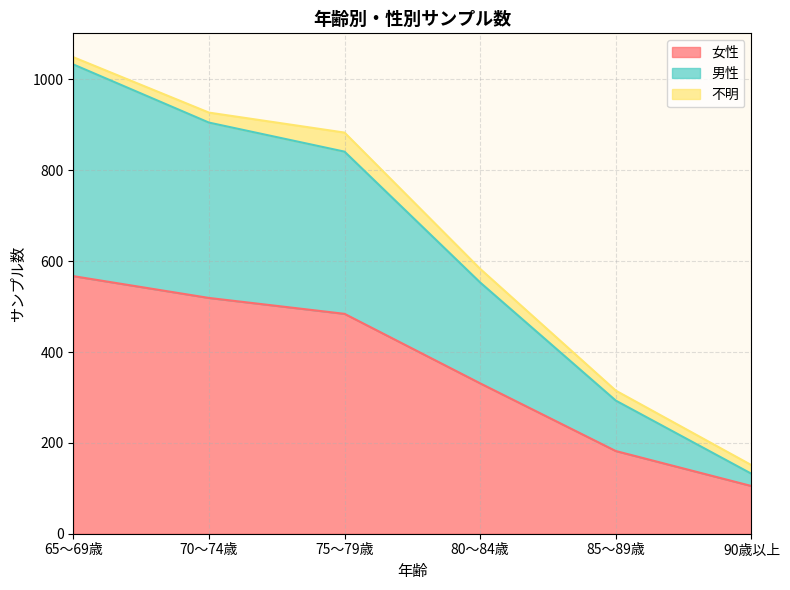

Which label corresponds to the largest value in the chart?

65～69歳